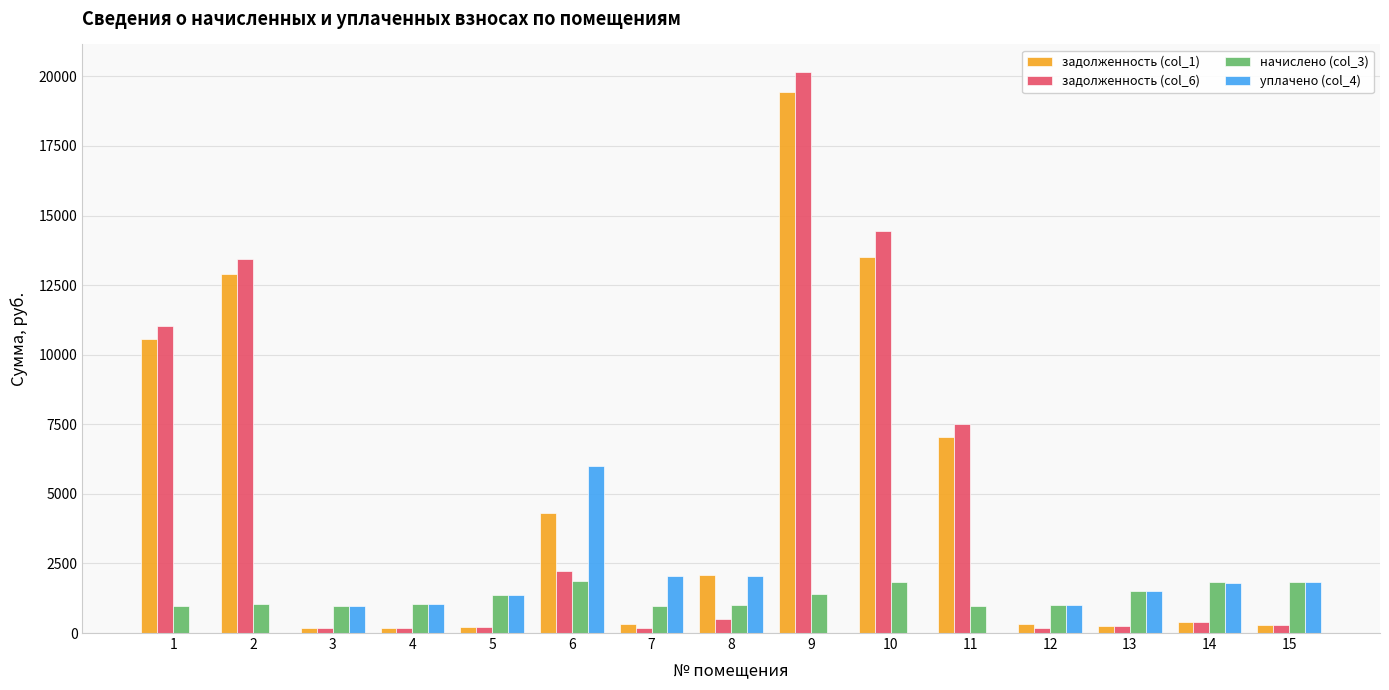

What is the highest value of the задолженность (col_6) series?

20141.1